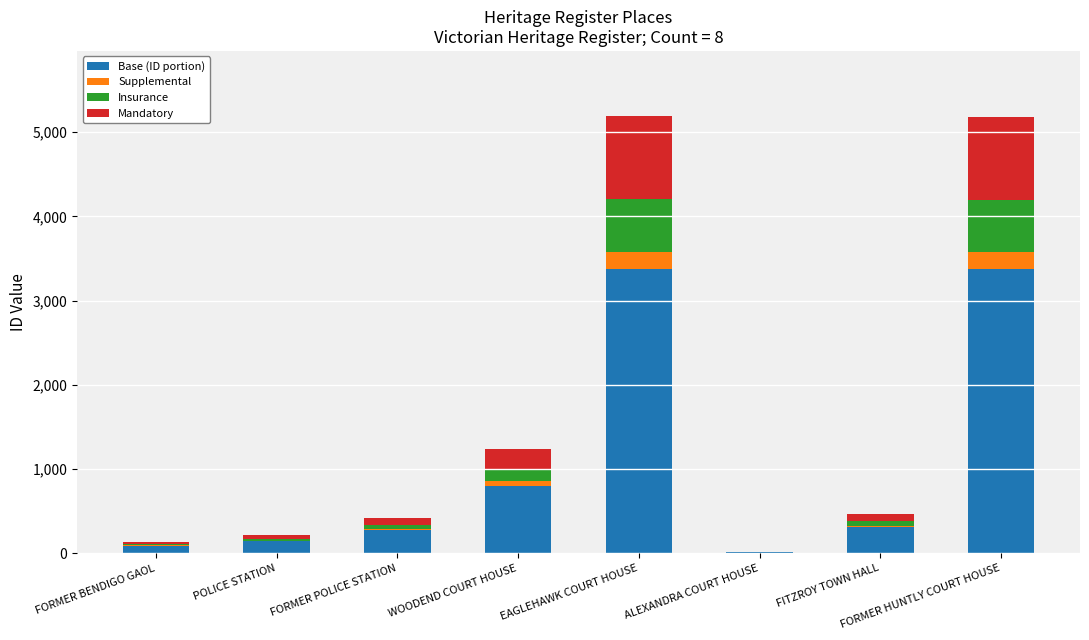

At which label is Base (ID portion) closest to 1691?

WOODEND COURT HOUSE